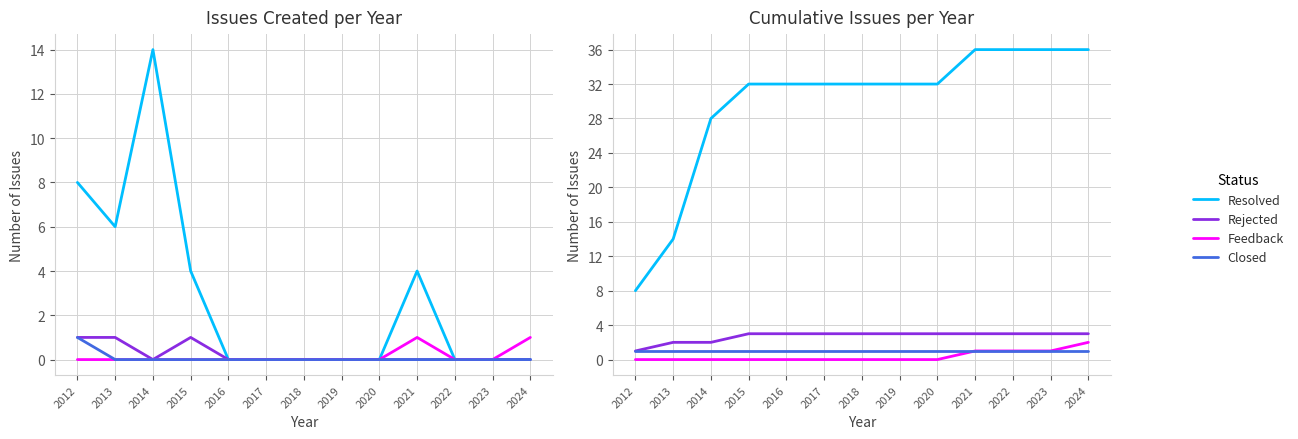

How many lines are shown in the chart?

4